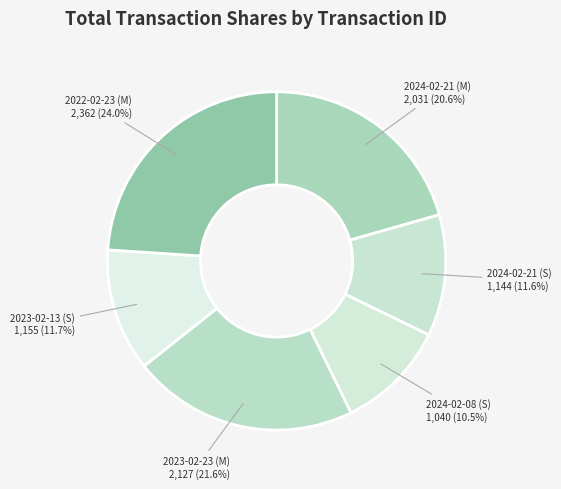

How many slices are in this pie chart?

6